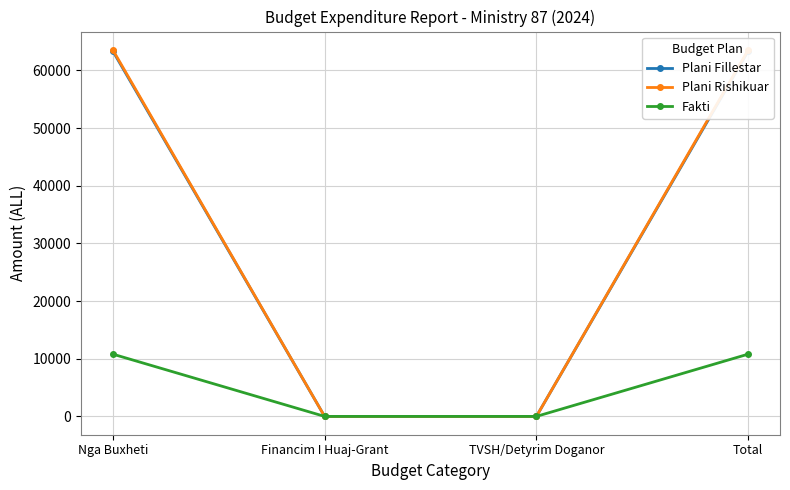

Which has a higher value, Financim I Huaj-Grant or Total?

Total